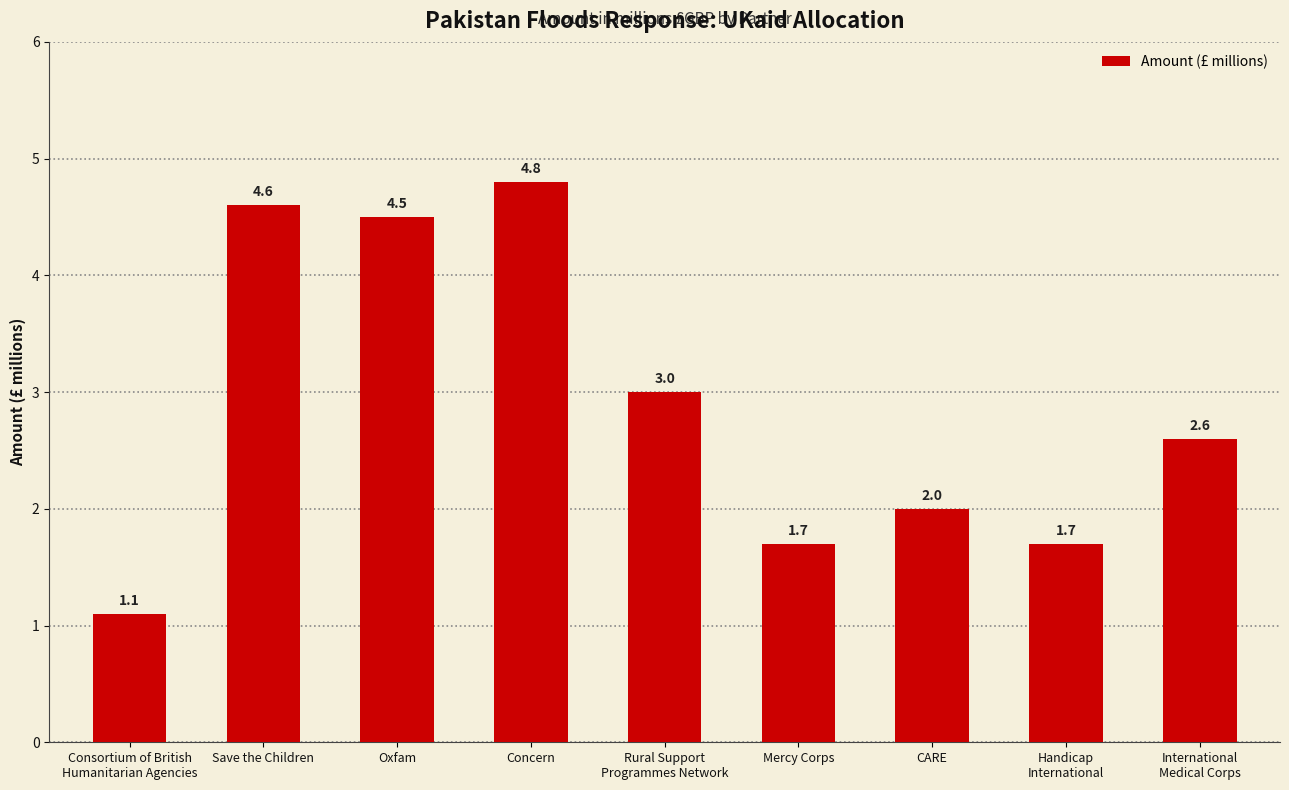

What value does the data have at Oxfam?

4.5